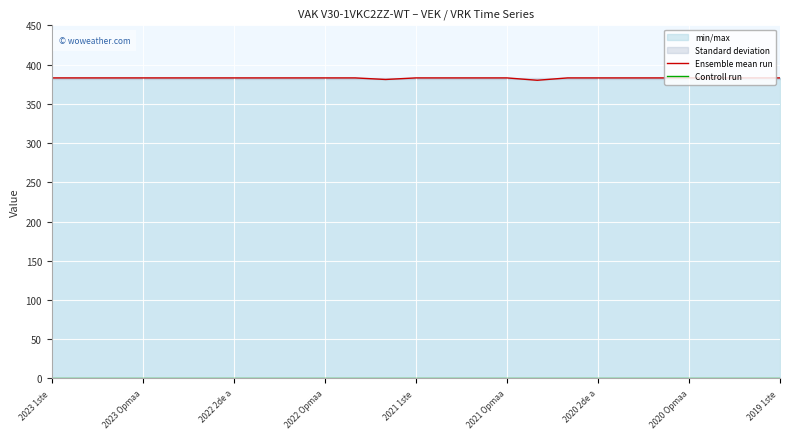

Which series has the largest total across all categories?

Ensemble mean run